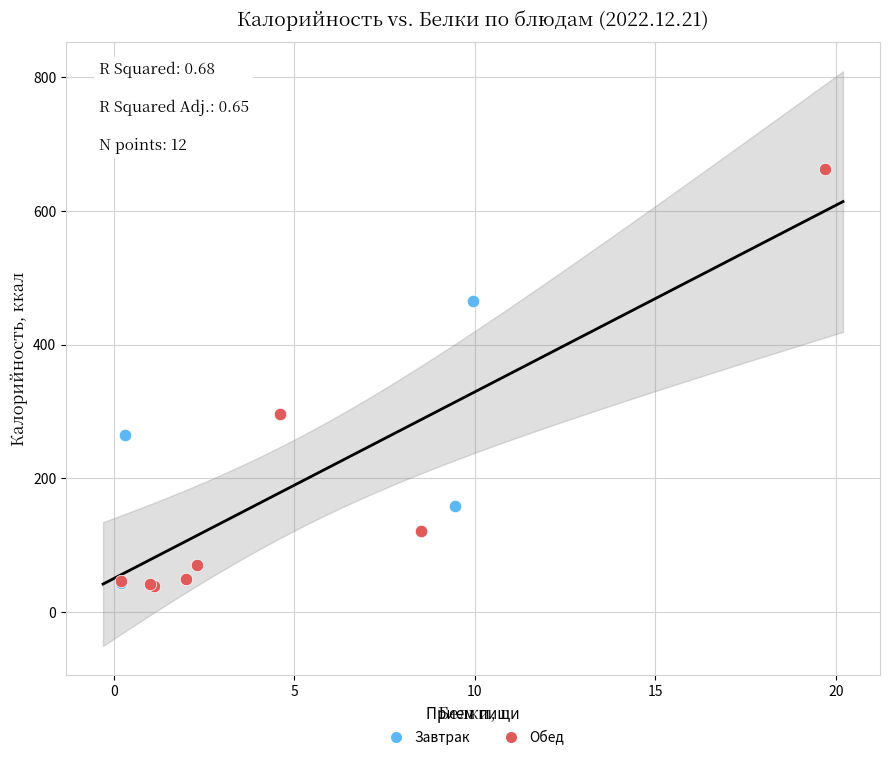

Which series has the widest spread of Y values?

Обед